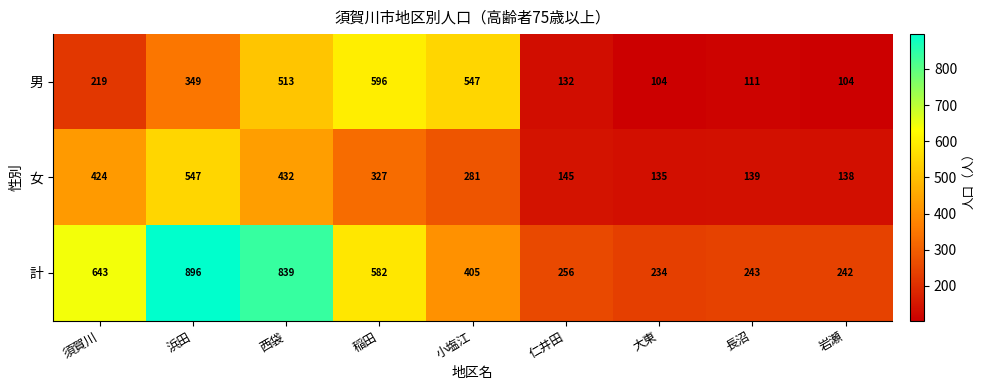

Between 浜田 and 岩瀬, which series saw the biggest shift?

計